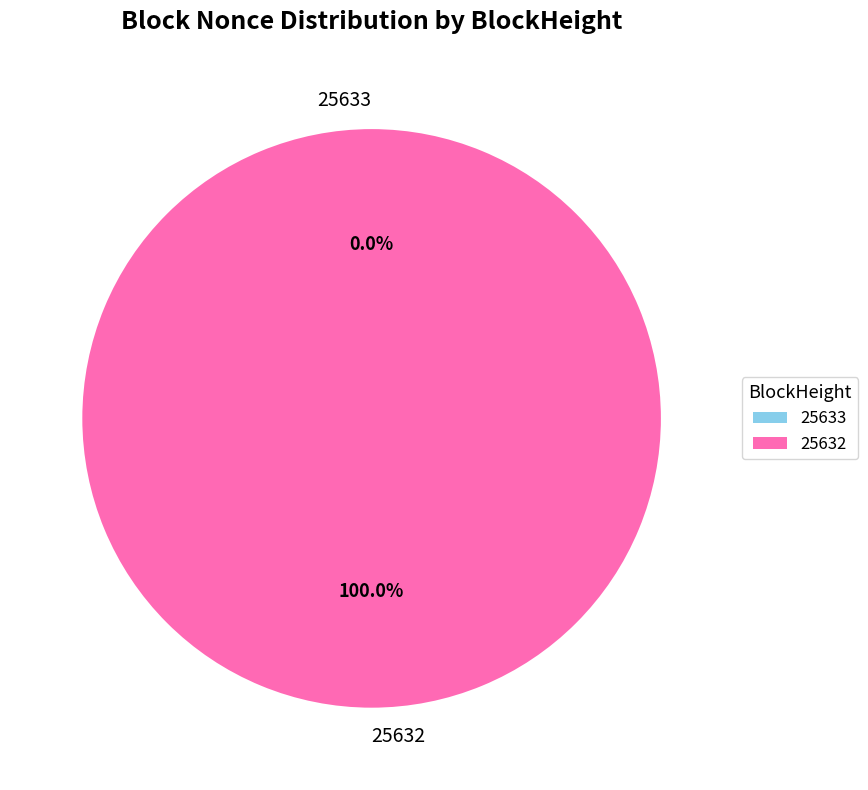

To the nearest percent, what is the average slice percentage?

50%